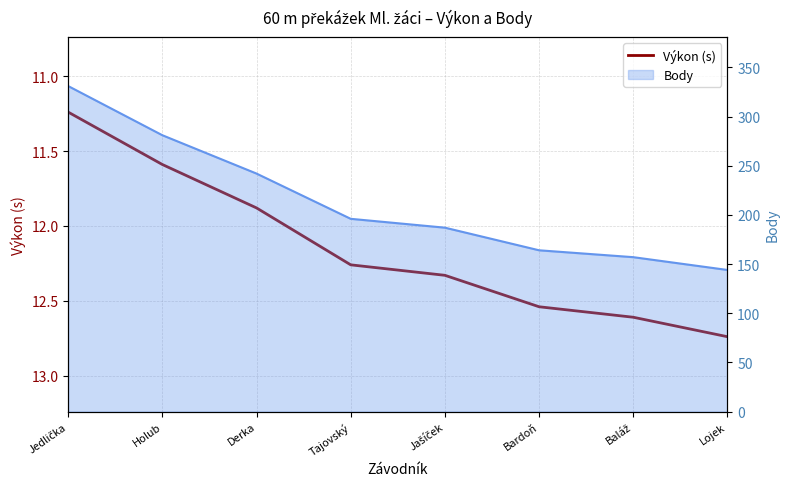

Reading left to right, list all the values displayed in this chart.

Jedlička=11.2	Holub=11.6	Derka=11.9	Tajovský=12.3	Jašíček=12.3	Bardoň=12.5	Baláž=12.6	Lojek=12.7